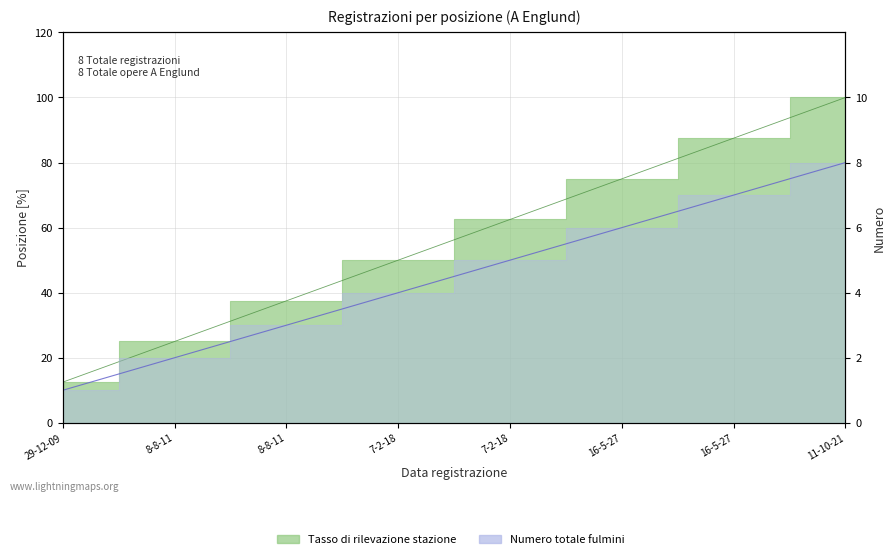

At which label does Numero totale fulmini reach its minimum?

29-12-09